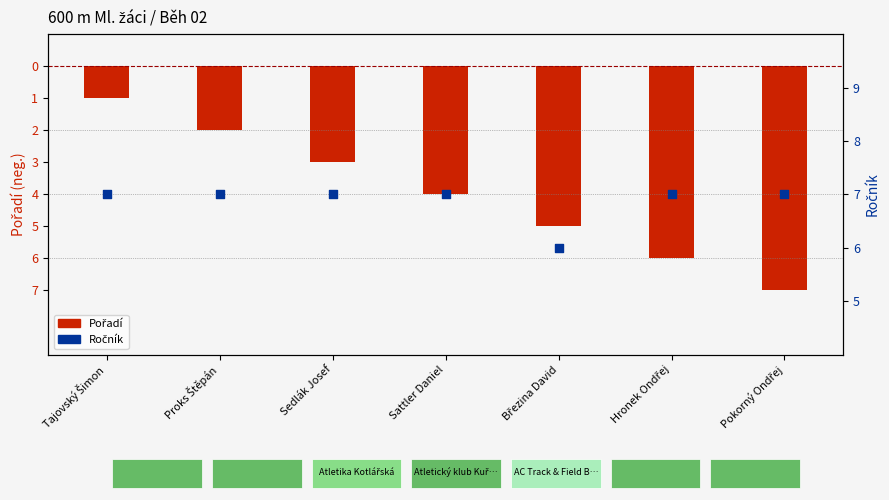

Which series has the largest total across all categories?

Ročník